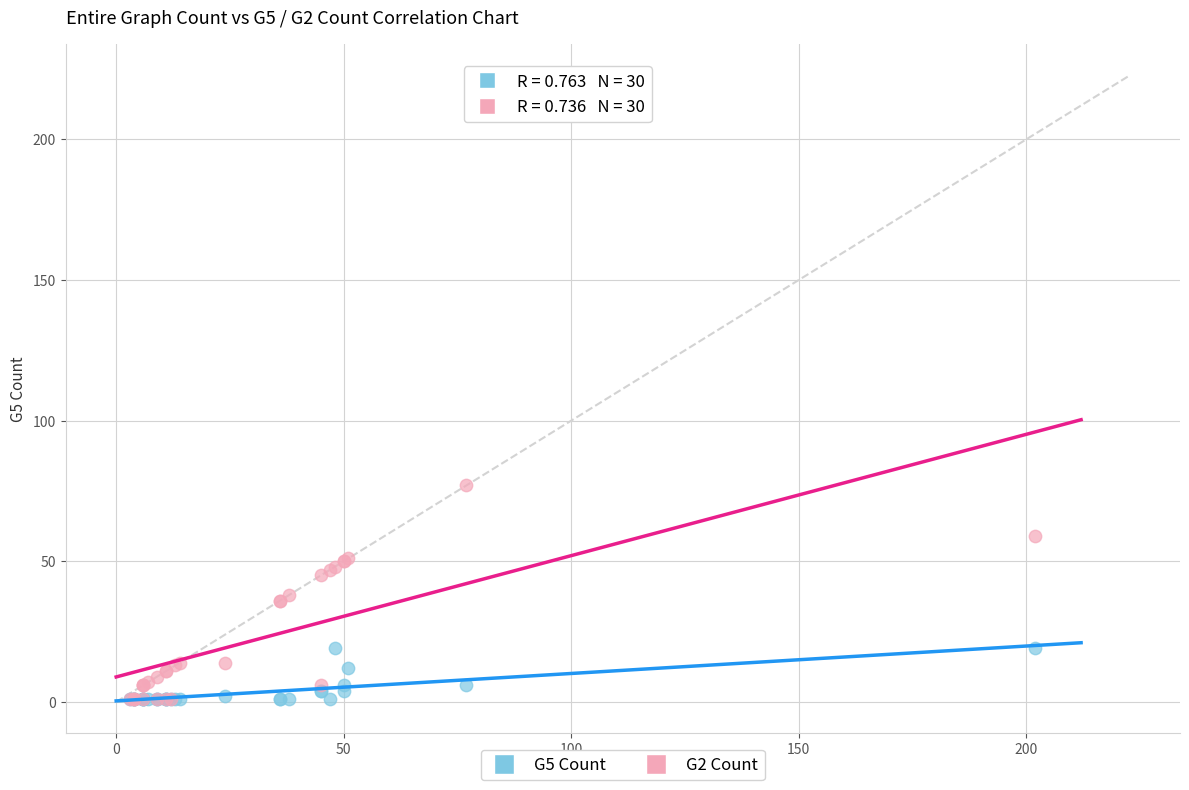

What are all the series names shown in the legend?

G5 Count, G2 Count